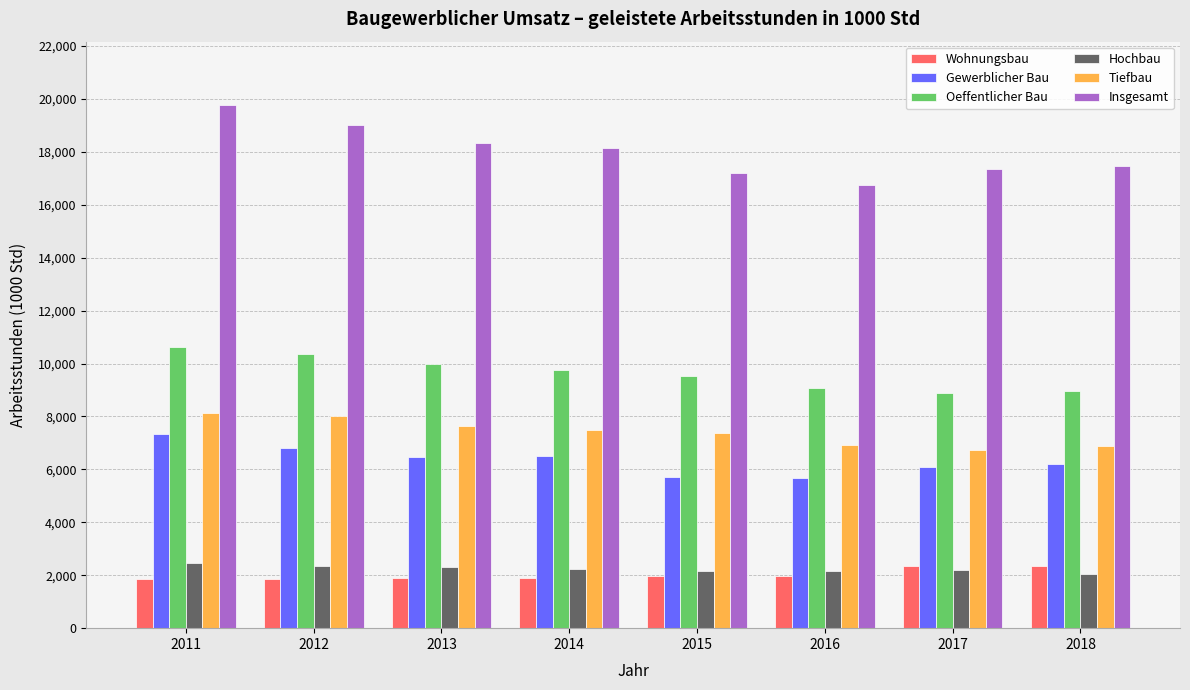

Which series has the largest total across all categories?

Insgesamt